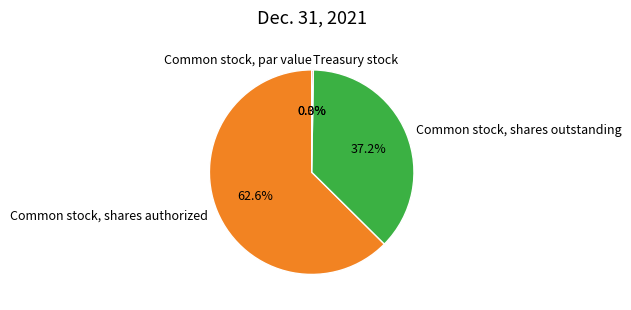

What is the change in value from Common stock, shares outstanding to Treasury stock?

-11791578.0